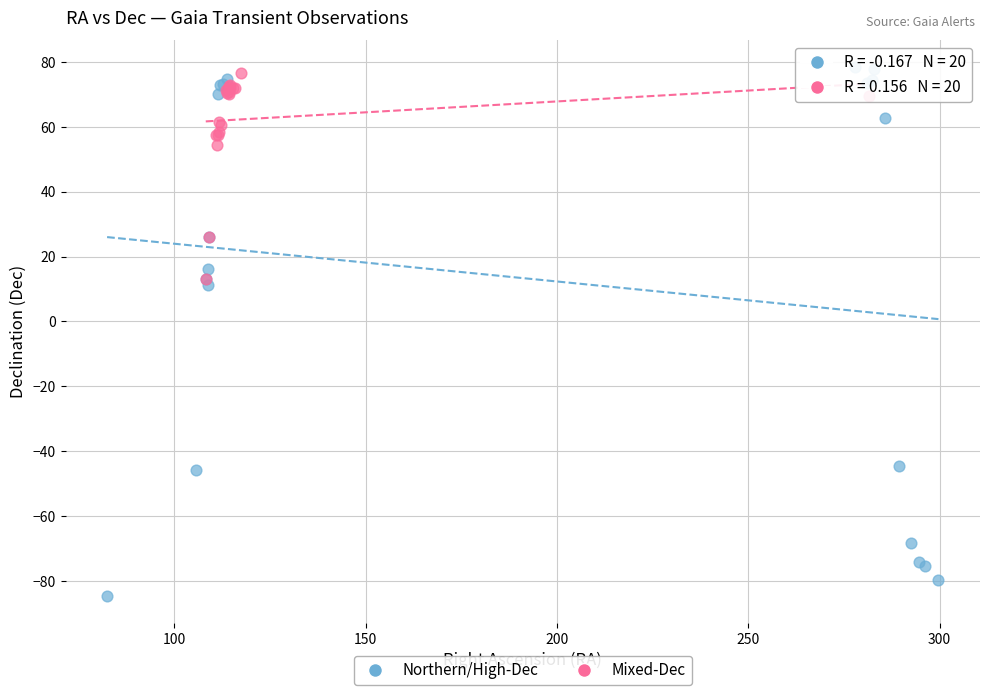

Which series reaches the minimum Y coordinate?

Northern/High-Dec